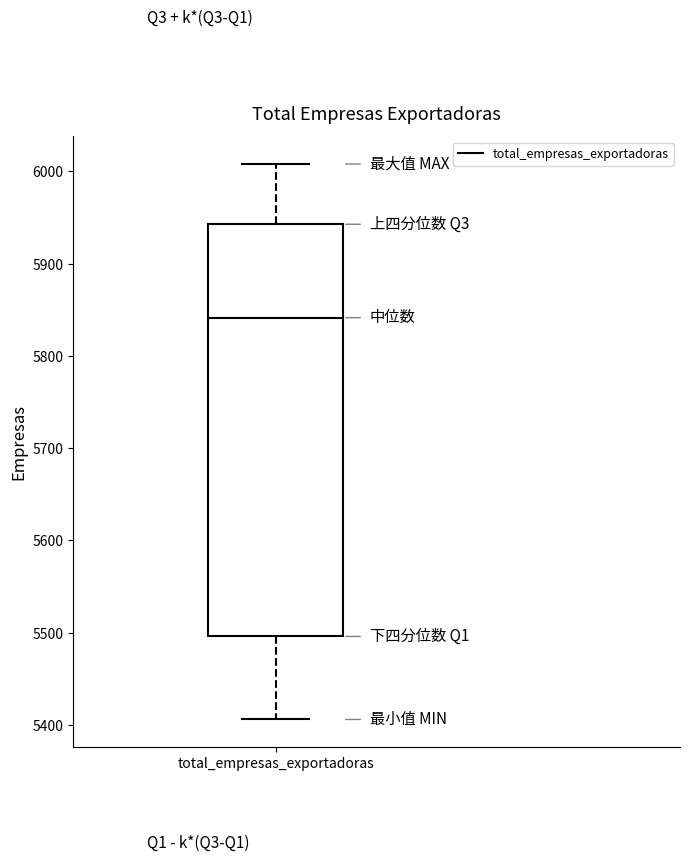

Where is the lower edge of the box for total_empresas_exportadoras on the y-axis? The values are not printed on the chart, so give them approximately, as read against the axis.

5500